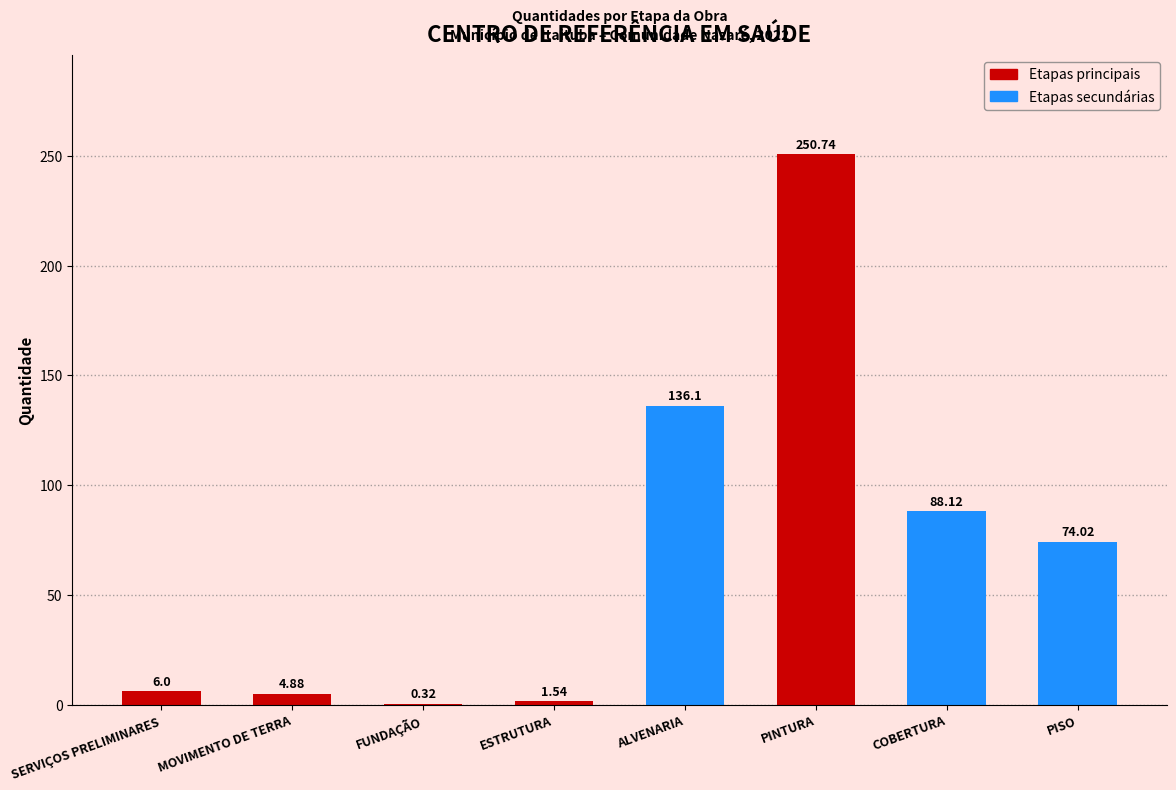

How many categories are shown in the chart?

8